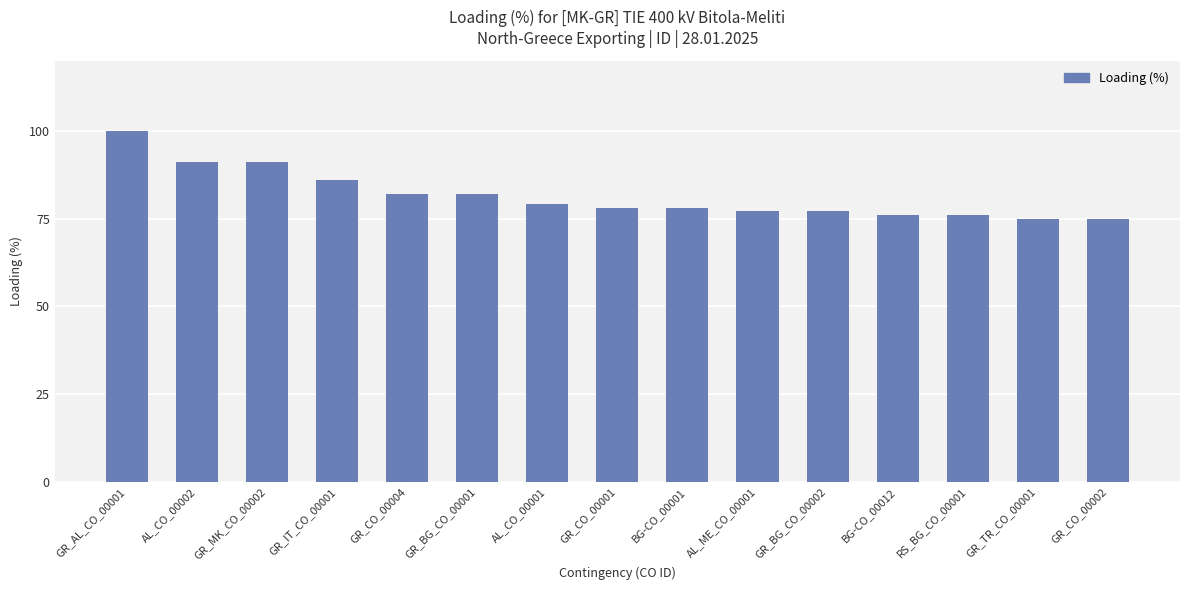

What is the change in value from GR_CO_00001 to GR_BG_CO_00002?

-1